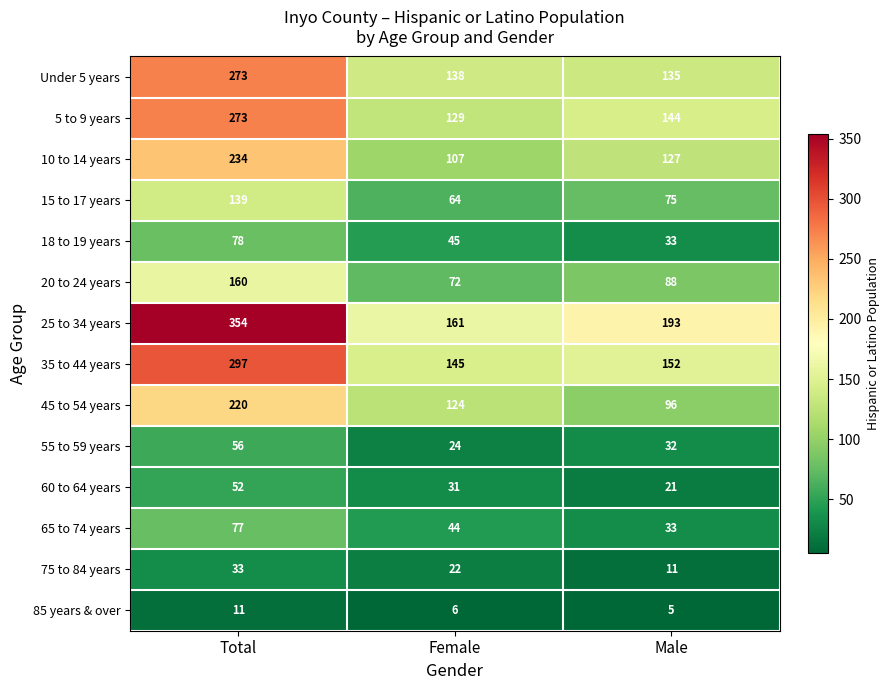

Which label corresponds to the largest value in the chart?

Total